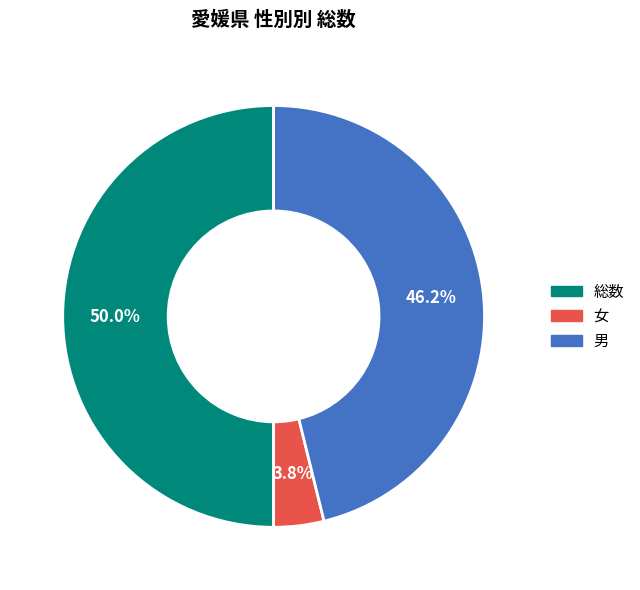

What portion of the pie excludes 総数?

50.0%